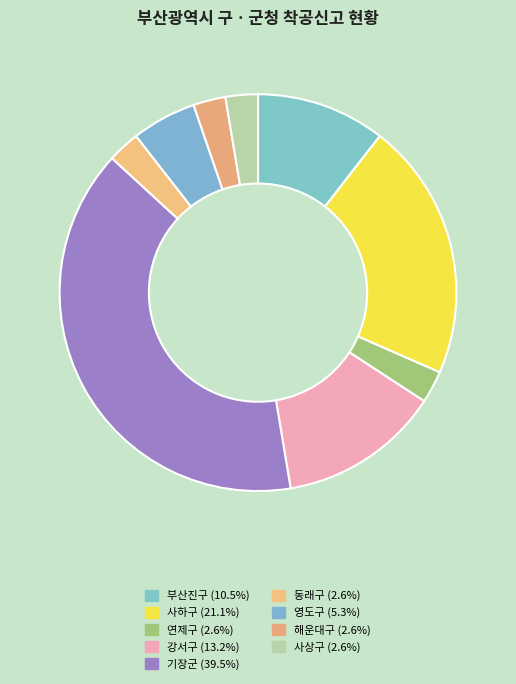

What is the change in value from 영도구 to 사상구?

-1